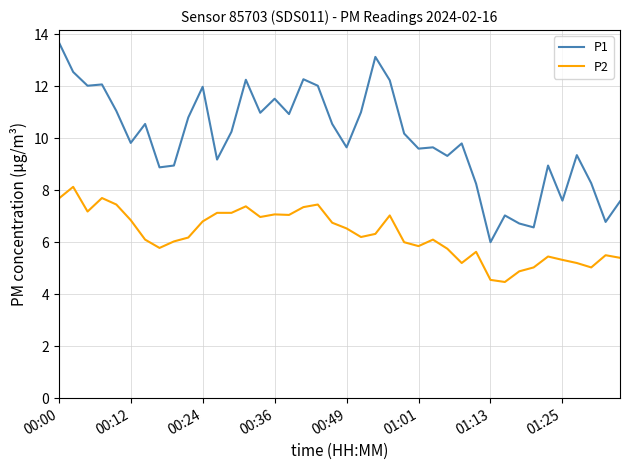

What is the difference between the maximum and minimum values in the P1 series?

7.7